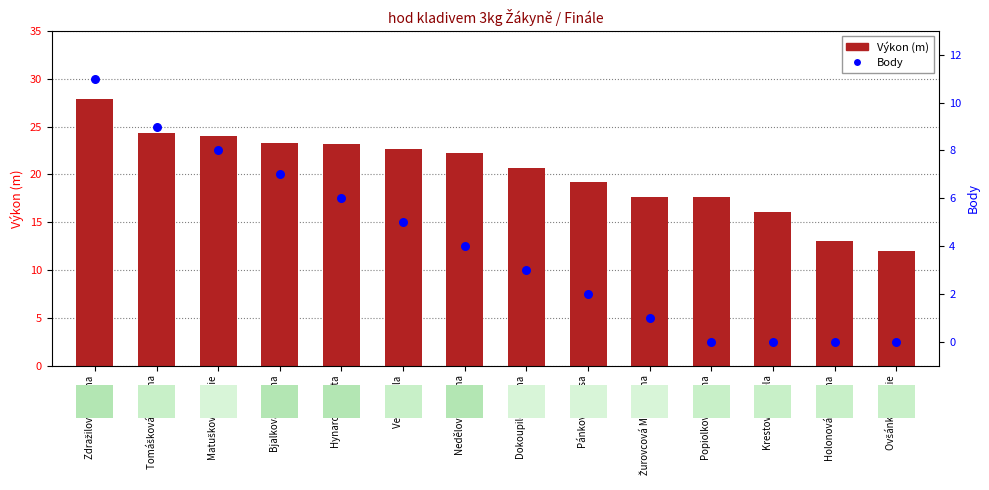

Which series reaches the maximum Y coordinate?

Výkon (m)